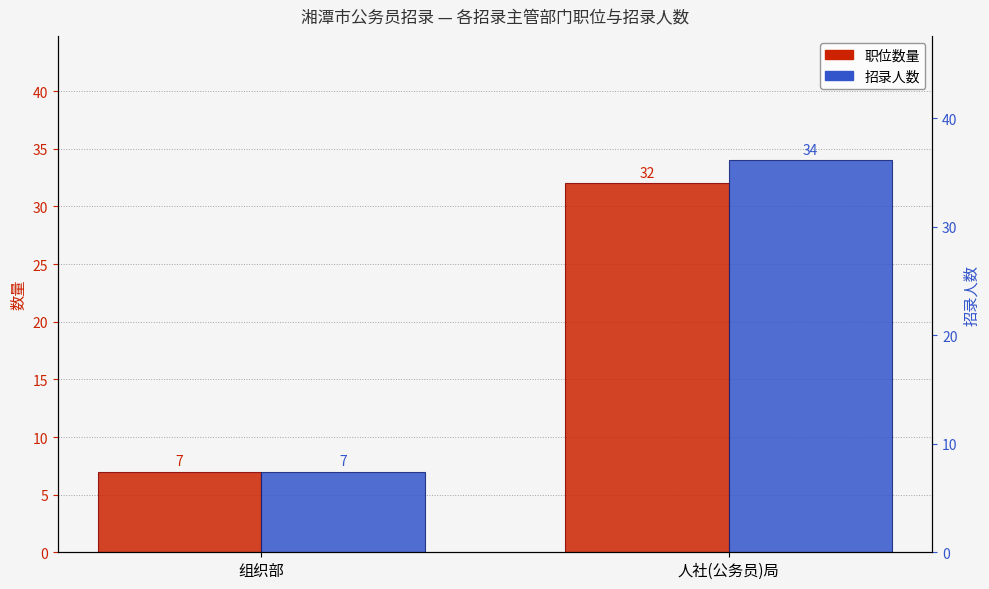

Reading left to right, what are all the values shown in this chart?

职位数量: 7	32
招录人数: 7	34